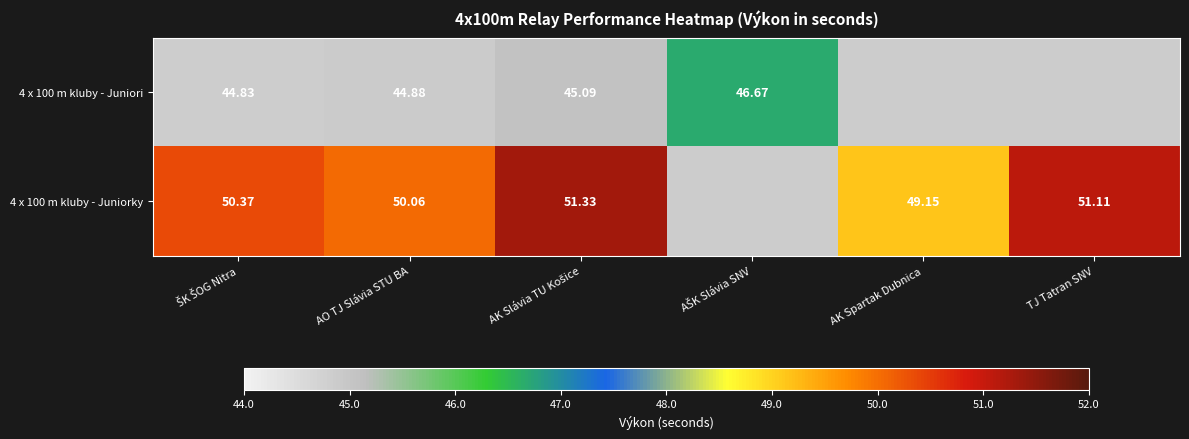

The value of 4 x 100 m kluby - Juniori at AO TJ Slávia STU BA is 44.9. True or false?

True